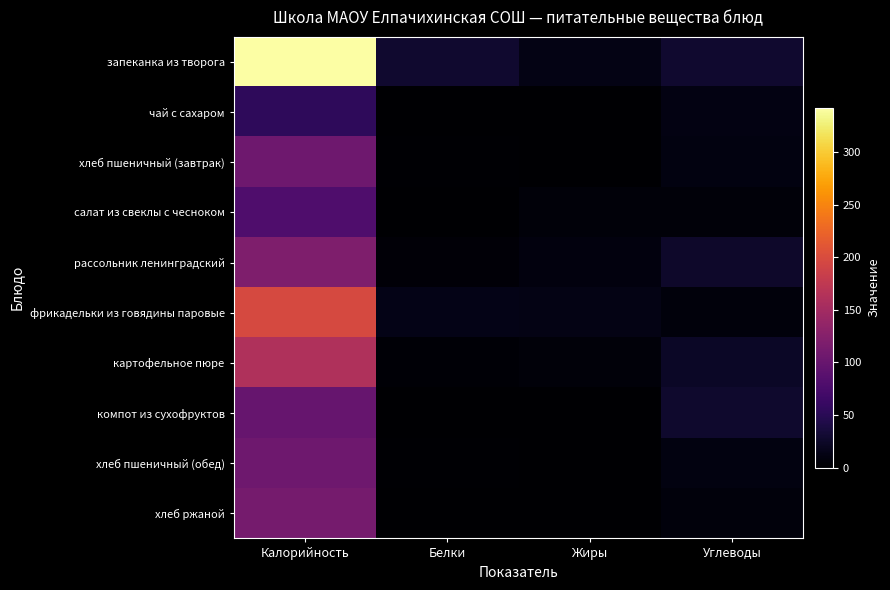

Which series has the largest total across all categories?

запеканка из творога